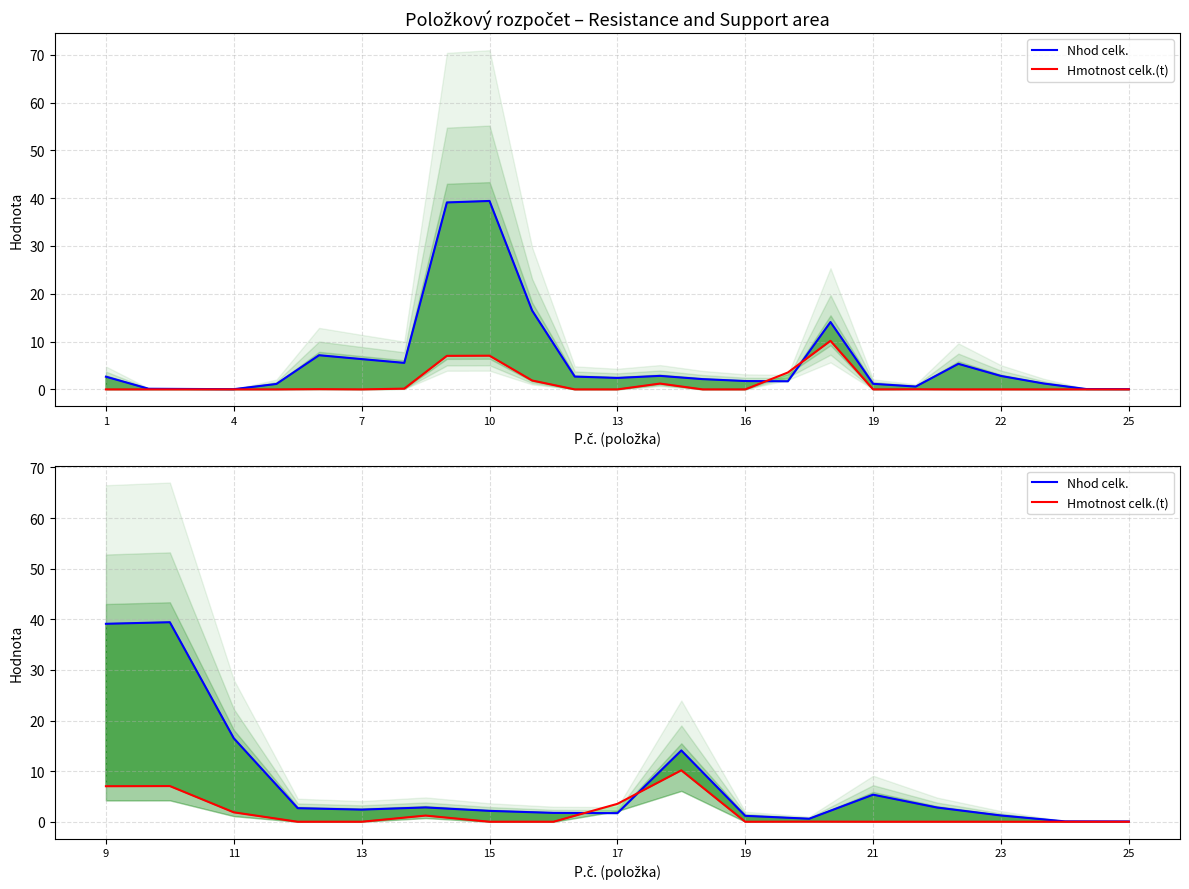

Which series changed the most between 9 and 14?

Nhod celk.